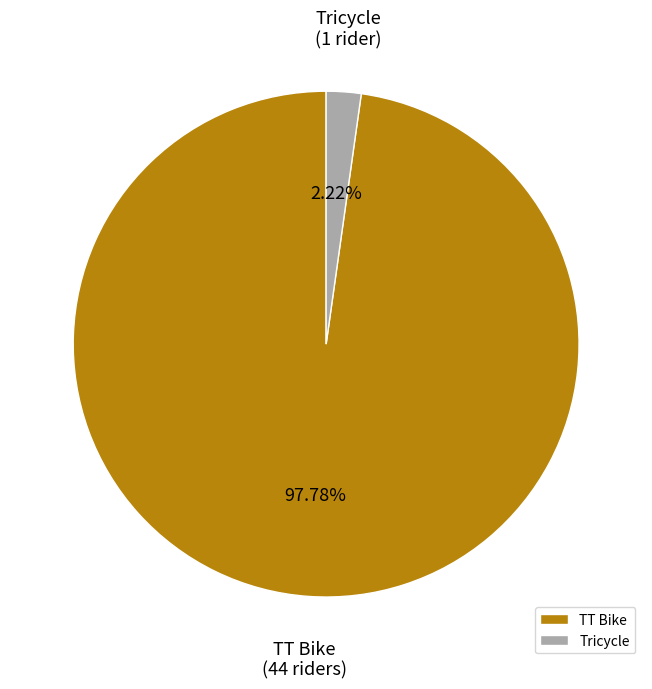

True or false: Tricycle accounts for 11% of the total.

False